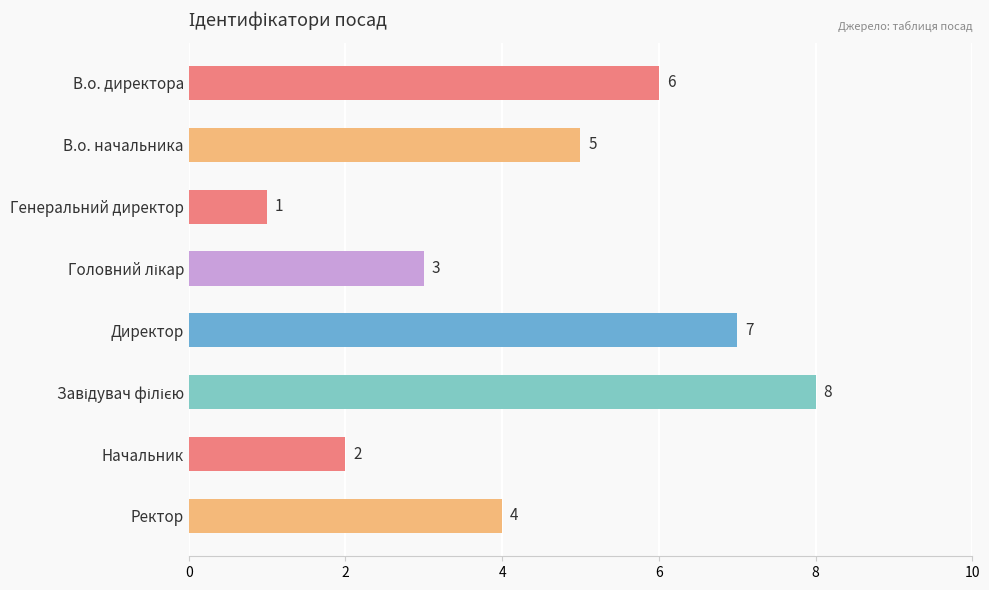

True or false: the data shows 1 at Генеральний директор.

True